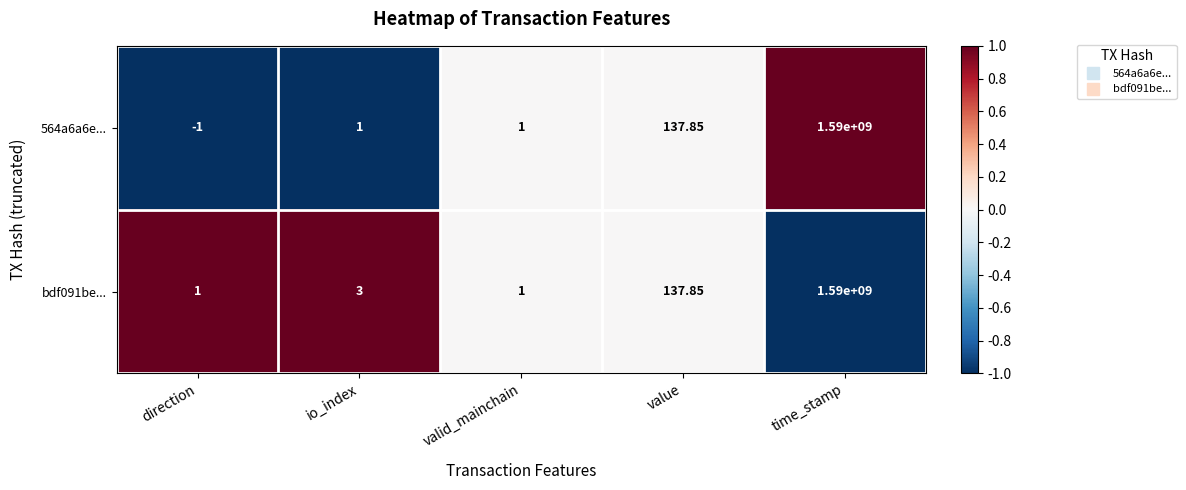

Where is bdf091be... nearest to the value 795000000?

value